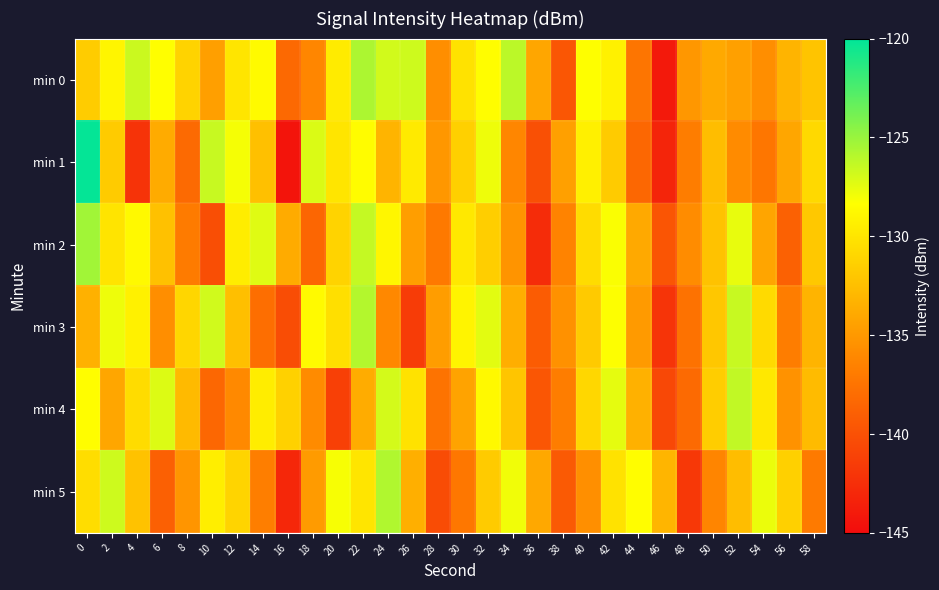

Reading left to right, what are all the values shown in this chart?

min 0: 0=-131.7	2=-129.0	4=-126.6	6=-128.4	8=-131.2	10=-134.6	12=-130.0	14=-128.7	16=-138.3	18=-136.2	20=-129.6	22=-125.7	24=-126.9	26=-126.7	28=-135.6	30=-130.2	32=-128.4	34=-126.1	36=-134.1	38=-139.6	40=-128.3	42=-129.3	44=-137.3	46=-144.1	48=-135.1	50=-133.9	52=-134.5	54=-135.7	56=-133.2	58=-132.2
min 1: 0=-120.2	2=-131.7	4=-142.2	6=-133.8	8=-138.2	10=-126.5	12=-128.0	14=-132.4	16=-144.4	18=-127.2	20=-130.0	22=-128.5	24=-133.2	26=-129.7	28=-135.1	30=-131.4	32=-127.8	34=-136.2	36=-140.1	38=-134.5	40=-129.3	42=-131.7	44=-138.4	46=-143.2	48=-136.8	50=-132.6	52=-135.9	54=-137.3	56=-134.1	58=-130.8
min 2: 0=-125.3	2=-130.1	4=-128.7	6=-132.4	8=-136.9	10=-140.2	12=-129.5	14=-127.3	16=-133.8	18=-138.5	20=-131.2	22=-126.4	24=-128.9	26=-134.6	28=-137.1	30=-129.8	32=-131.5	34=-135.3	36=-142.7	38=-136.4	40=-130.6	42=-128.2	44=-133.9	46=-139.7	48=-135.8	50=-132.3	52=-127.6	54=-134.2	56=-138.8	58=-131.9
min 3: 0=-133.4	2=-127.8	4=-129.2	6=-135.7	8=-131.0	10=-126.8	12=-132.5	14=-137.9	16=-140.3	18=-128.6	20=-130.4	22=-125.9	24=-136.1	26=-141.5	28=-134.7	30=-129.0	32=-127.4	34=-133.6	36=-139.2	38=-135.5	40=-131.8	42=-128.3	44=-134.9	46=-142.1	48=-137.6	50=-132.0	52=-126.5	54=-130.7	56=-136.8	58=-133.2
min 4: 0=-128.4	2=-134.1	4=-130.6	6=-127.2	8=-132.8	10=-138.4	12=-136.0	14=-129.5	16=-131.3	18=-135.9	20=-141.2	22=-133.7	24=-126.9	26=-130.2	28=-137.5	30=-134.3	32=-128.7	34=-132.1	36=-139.6	38=-136.8	40=-130.9	42=-127.5	44=-133.4	46=-140.7	48=-138.2	50=-131.6	52=-126.3	54=-129.8	56=-135.4	58=-132.7
min 5: 0=-130.5	2=-126.7	4=-132.3	6=-138.9	8=-135.2	10=-129.4	12=-131.1	14=-136.7	16=-143.0	18=-134.8	20=-128.1	22=-130.0	24=-125.8	26=-133.5	28=-140.4	30=-137.2	32=-131.7	34=-127.9	36=-134.0	38=-139.3	40=-135.6	42=-130.2	44=-128.4	46=-133.1	48=-141.8	50=-136.3	52=-132.6	54=-127.7	56=-131.4	58=-137.0